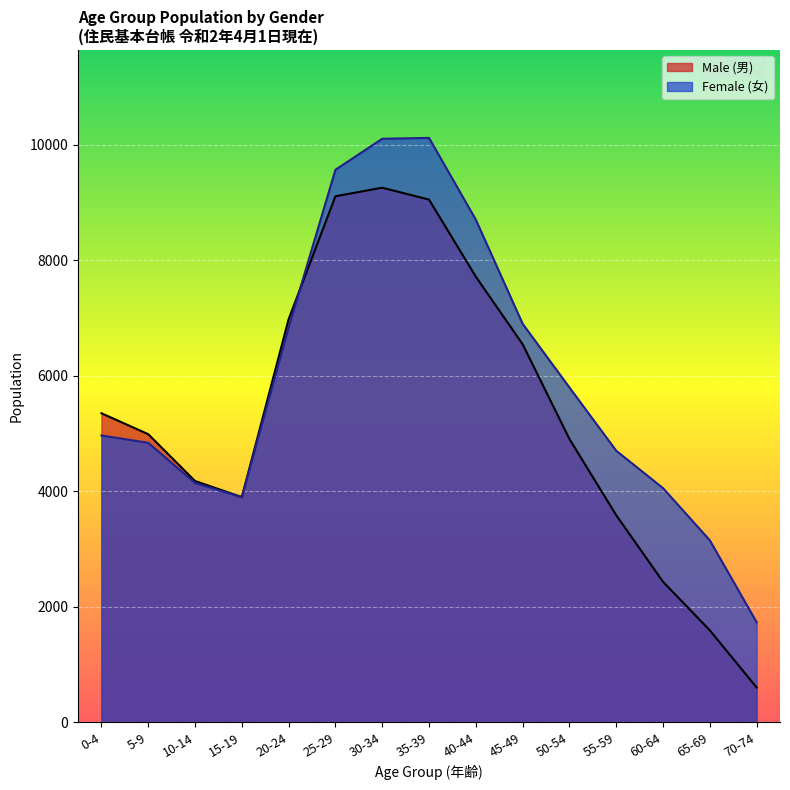

At which label does Male (男) reach its minimum?

70-74